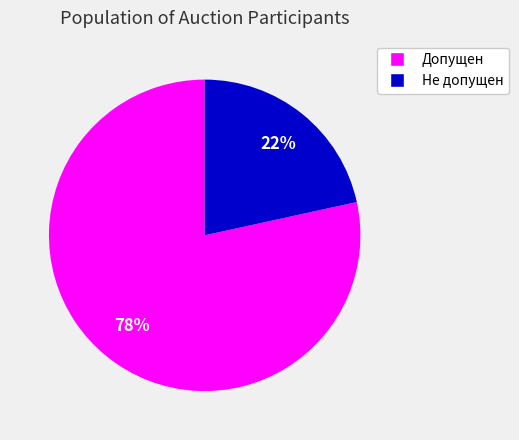

Is the sum of Допущен and Не допущен greater than half?

Yes